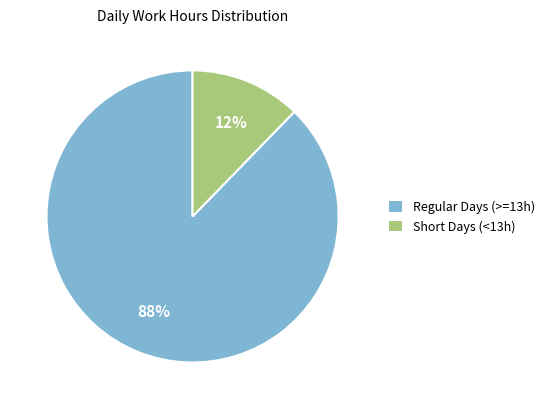

Does Regular Days (>=13h) represent more than half of the total?

Yes